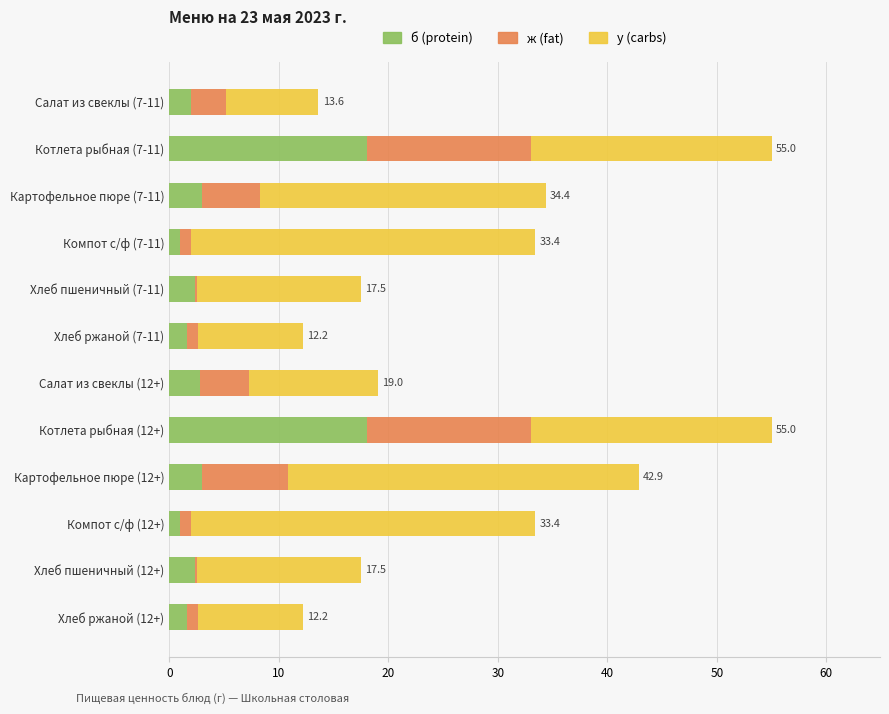

What is the highest value of the б (protein) series?

18.0